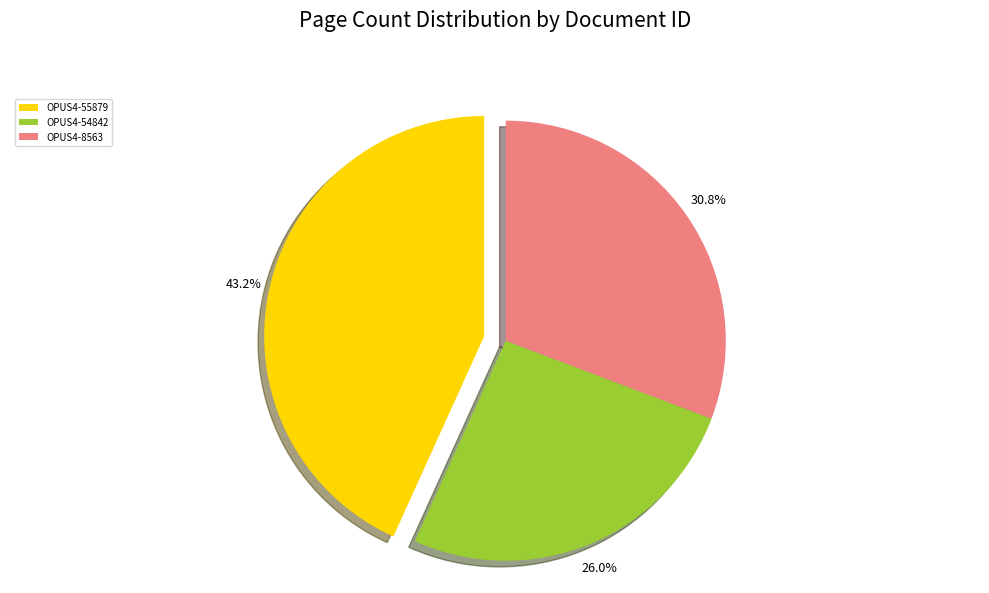

Which slice is the smallest?

OPUS4-54842